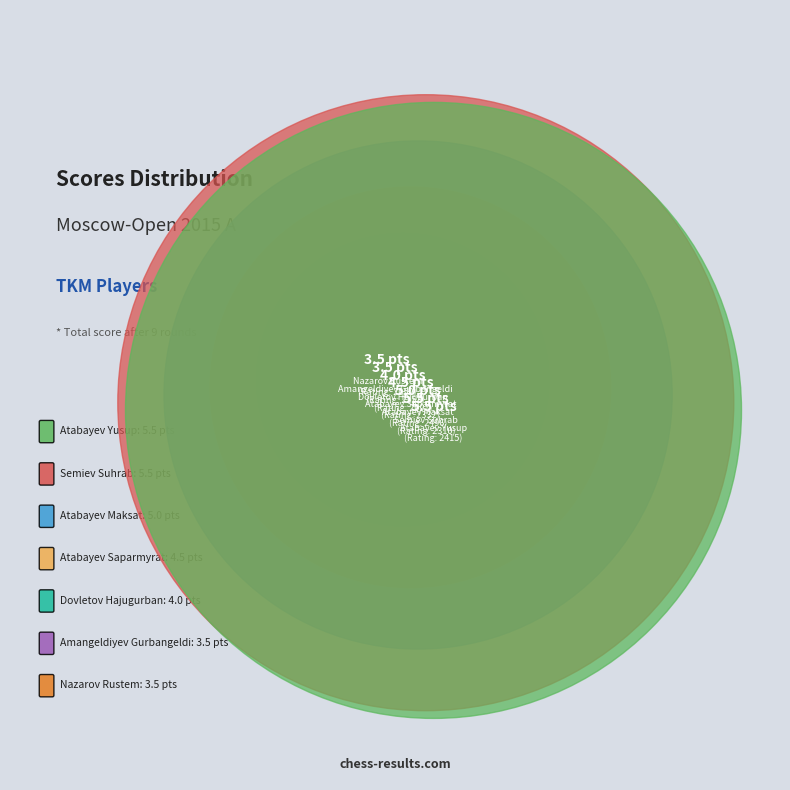

To the nearest percent, what percentage of the pie is Nazarov Rustem?

11%